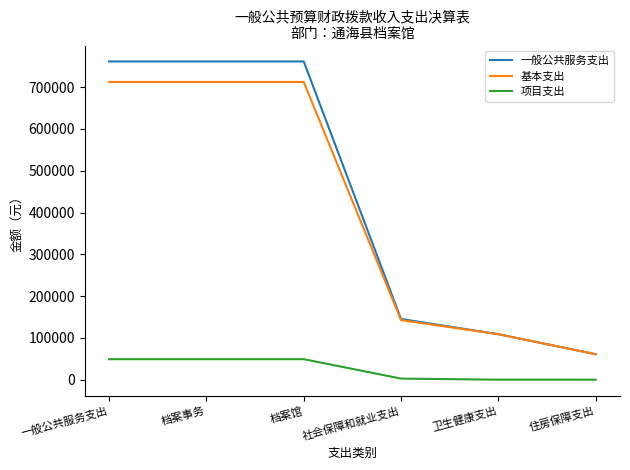

What is the greatest value displayed?

761650.7